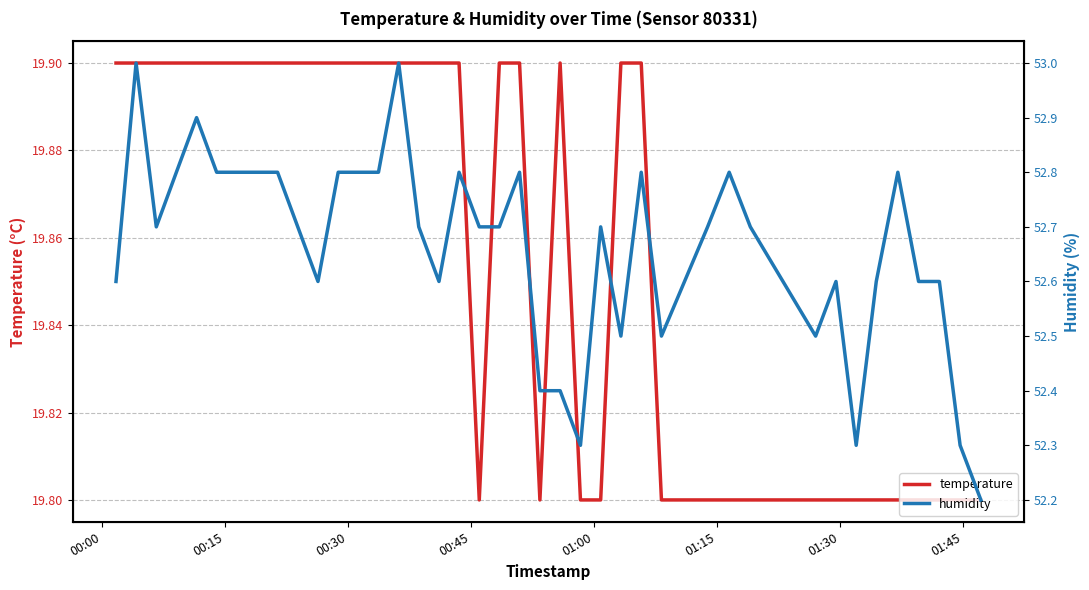

What is the lowest value of the temperature series?

19.8